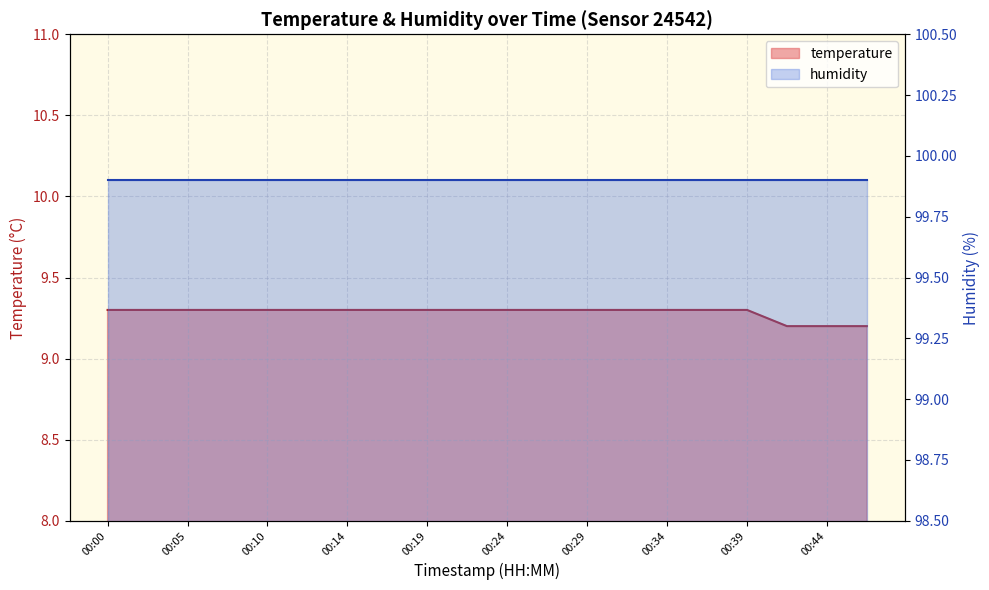

What value does the data have at 00:10?

9.3